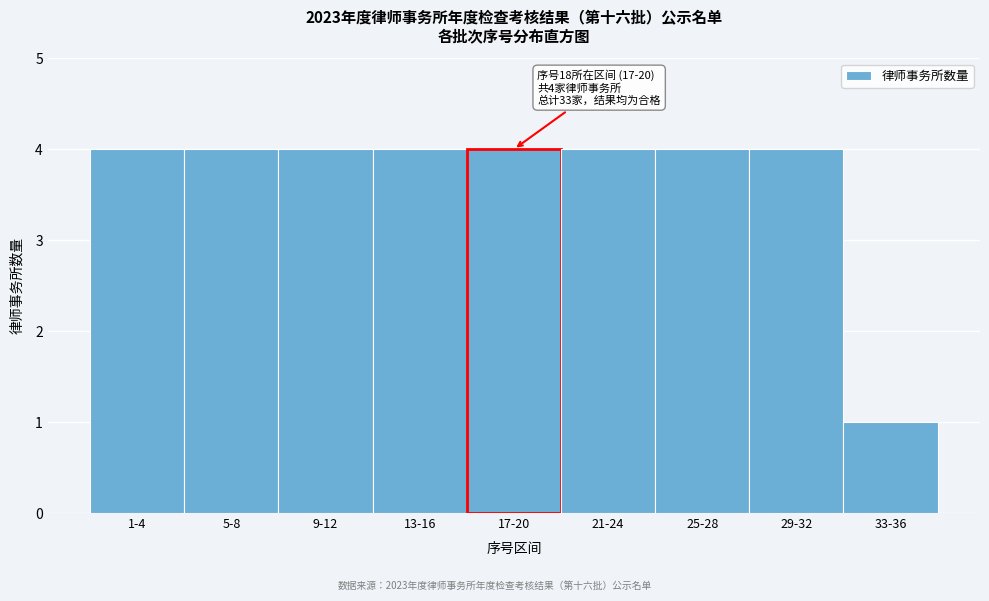

Reading right to left, list all the values displayed in this chart.

33-36=1	29-32=4	25-28=4	21-24=4	17-20=4	13-16=4	9-12=4	5-8=4	1-4=4